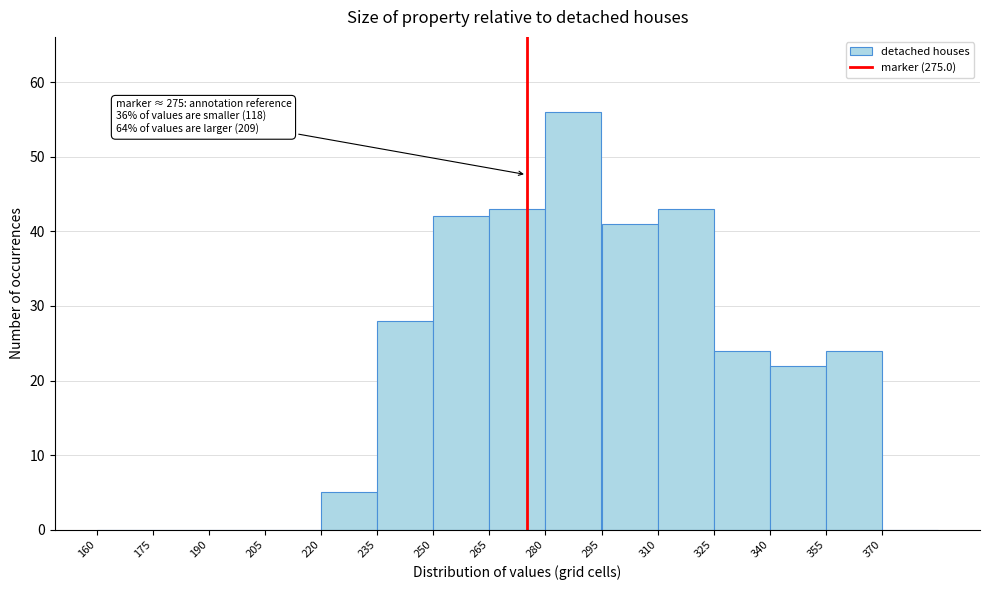

Which range on the x-axis has the tallest bar?

280 to 295